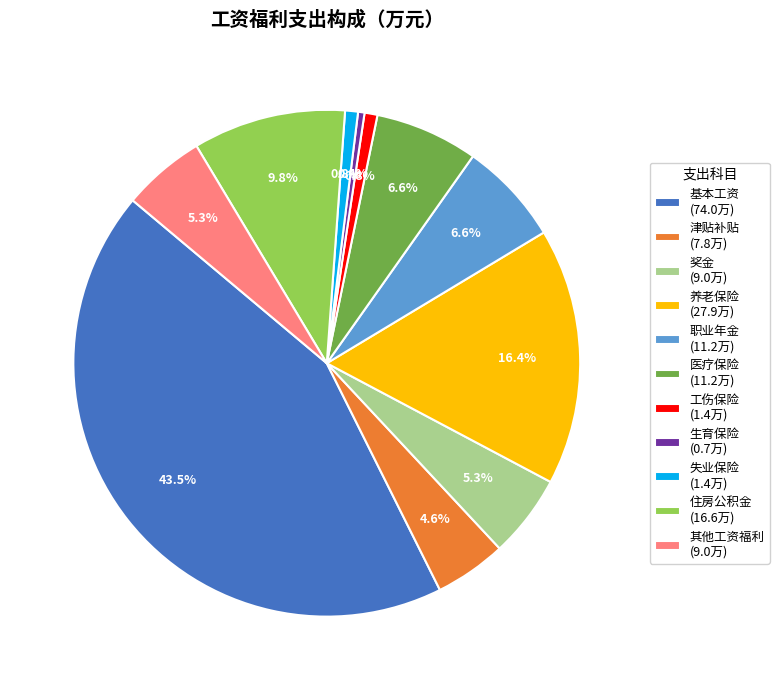

Which has a higher value, 工伤保险 (1.4万) or 职业年金 (11.2万)?

职业年金 (11.2万)